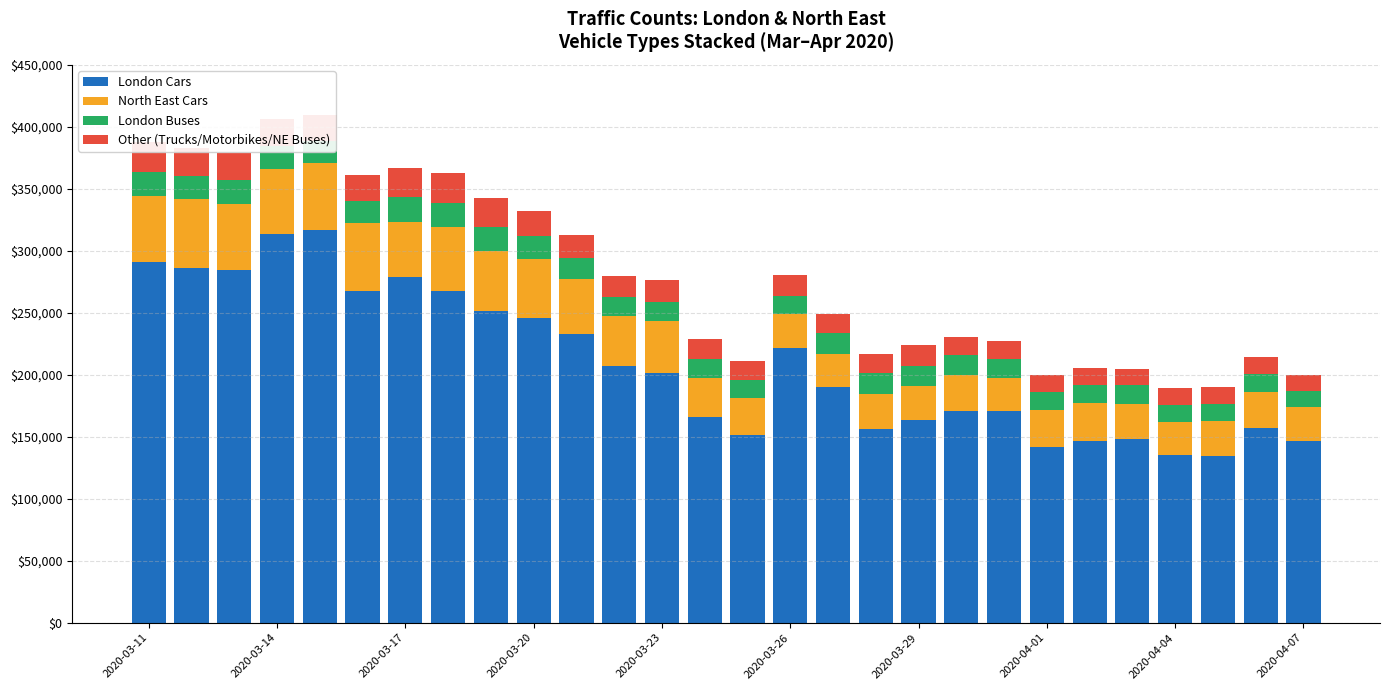

What is the minimum value for London Cars?

134718